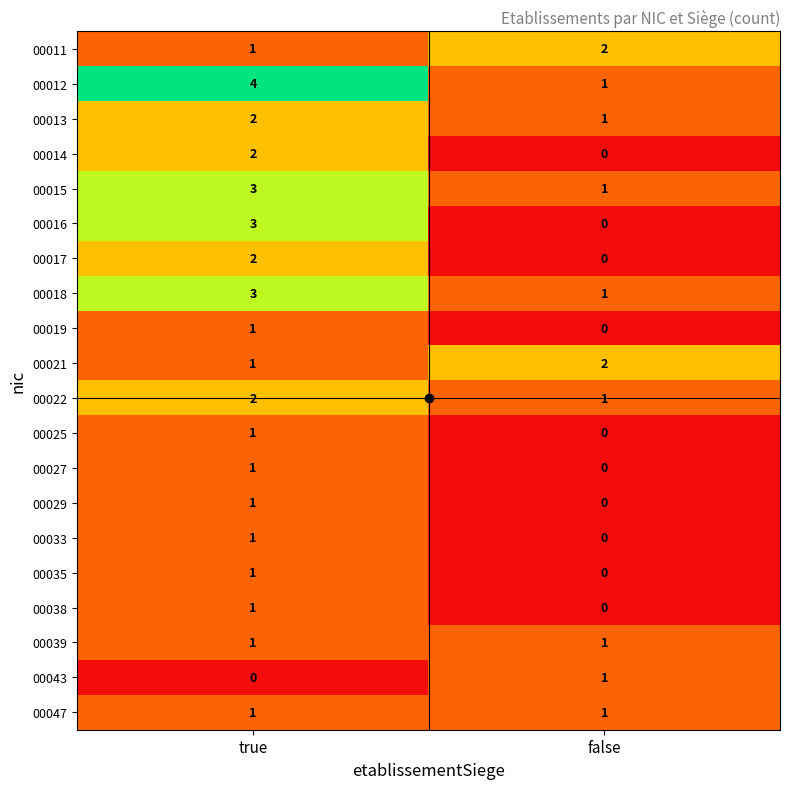

Rank the categories by 00013 value from lowest to highest.

false, true